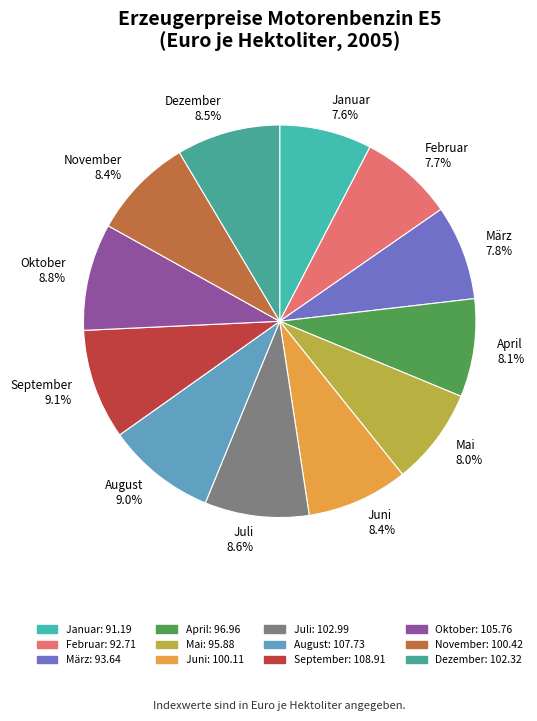

To the nearest percent, what is the difference between the November and August slice percentages?

1%